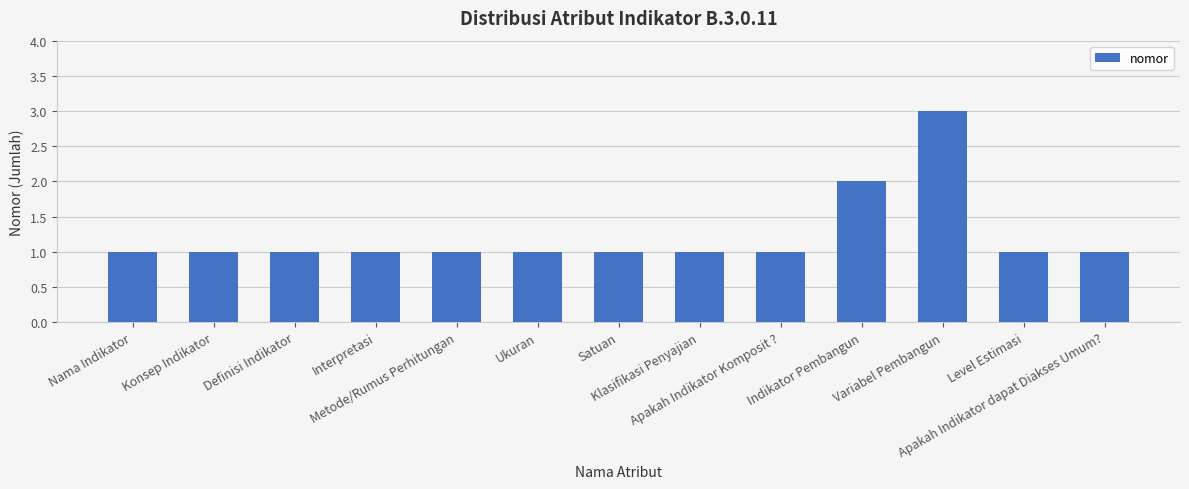

What is the greatest value displayed?

3